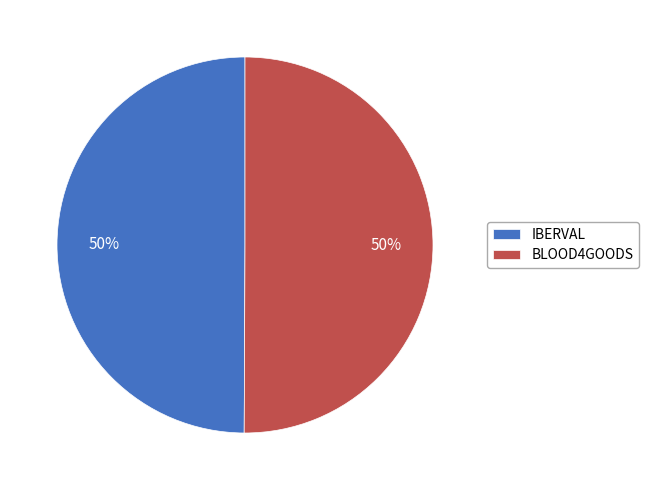

Combined, do BLOOD4GOODS and IBERVAL account for over 50%?

Yes